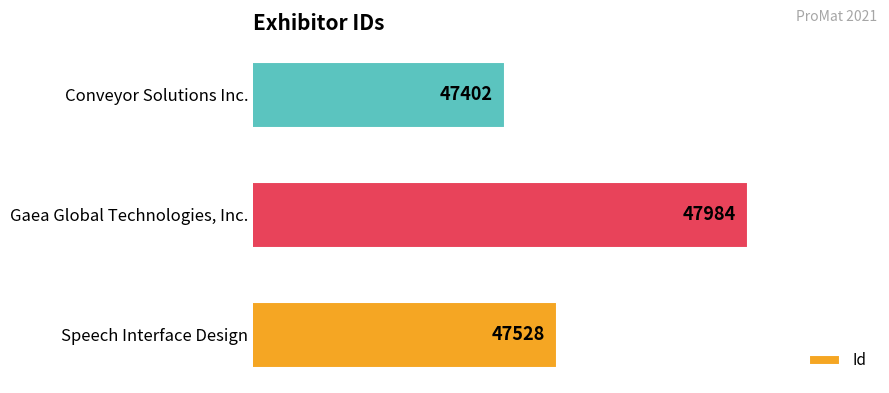

At which label is the value closest to 47693?

Speech Interface Design